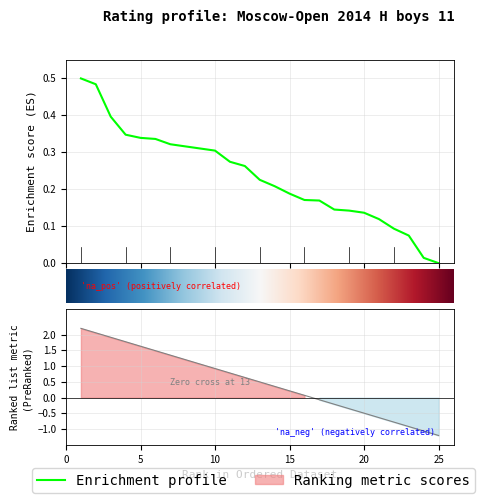

Which has a higher value, 20 or 8?

8